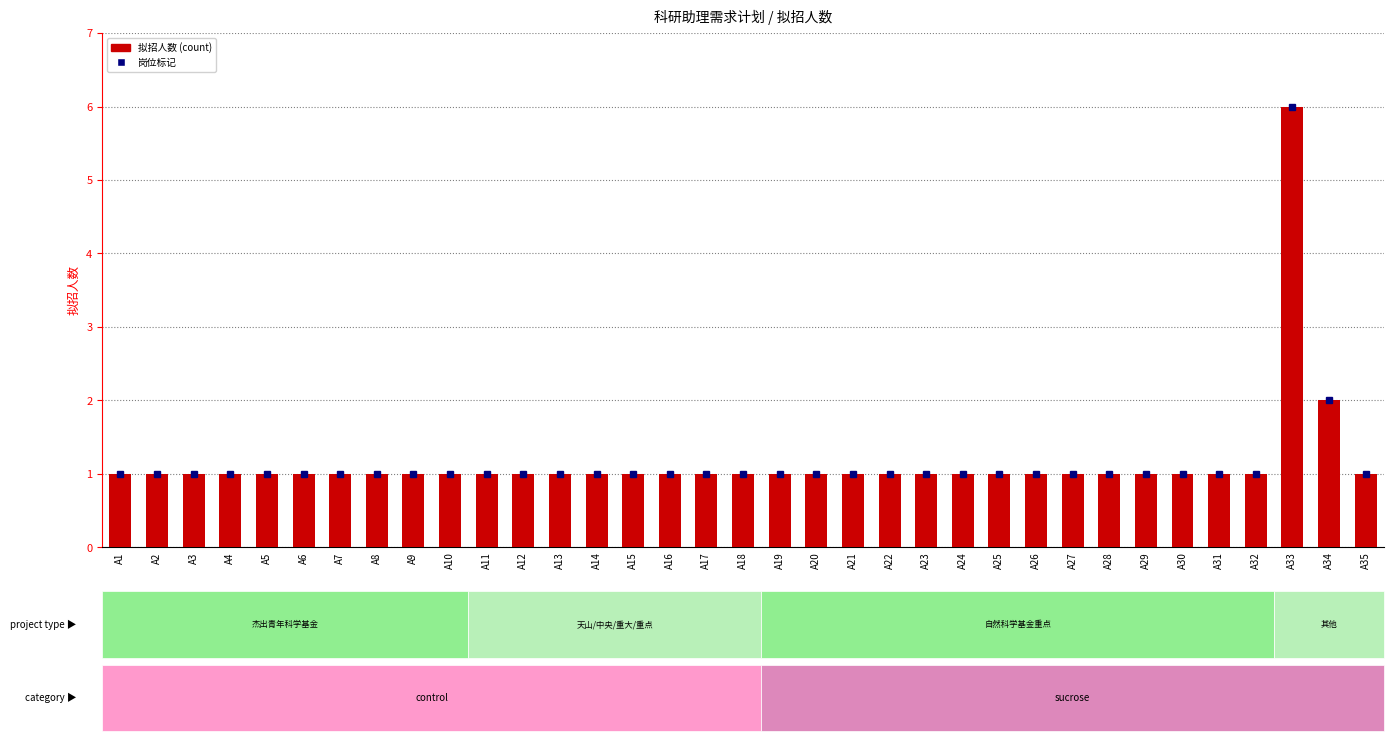

What value does the data have at A33?

6